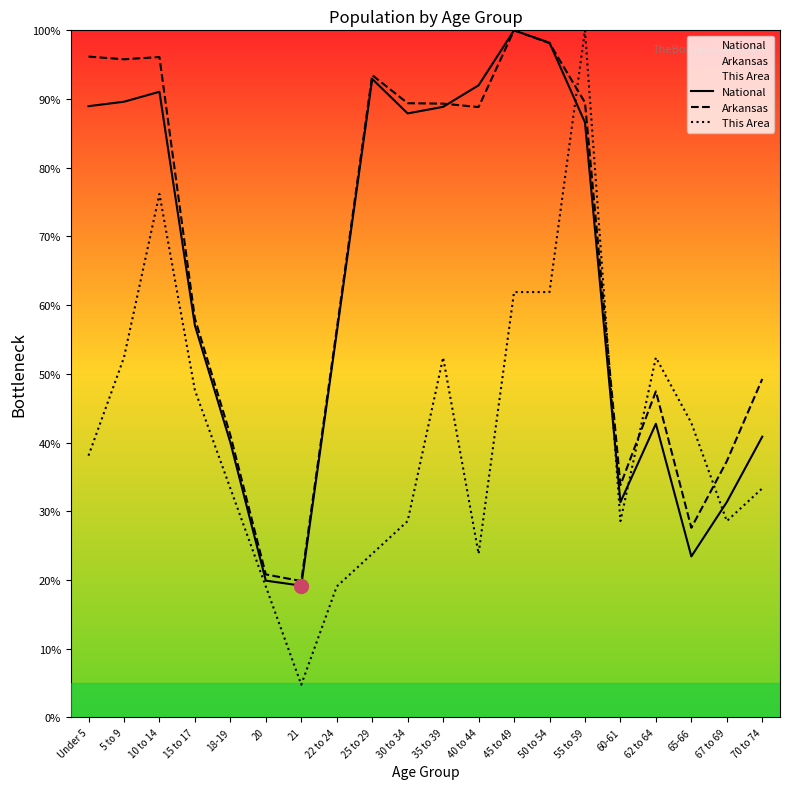

Is it true that National equals 143.8 at 55 to 59?

False